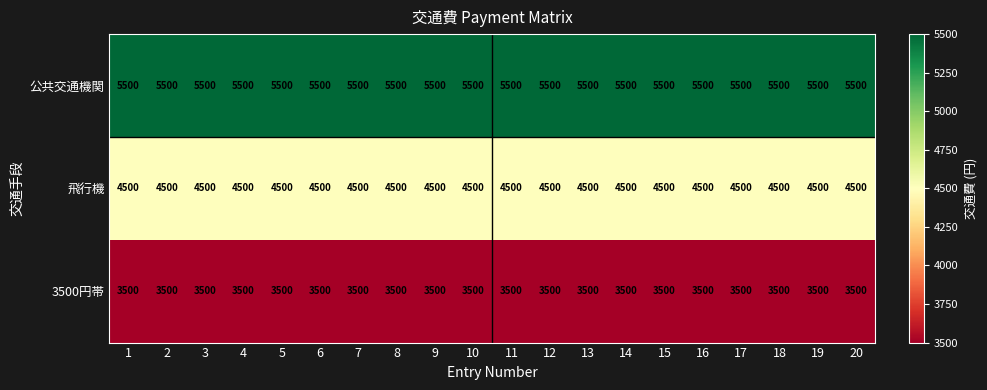

At how many categories does at least one series exceed 5383?

20